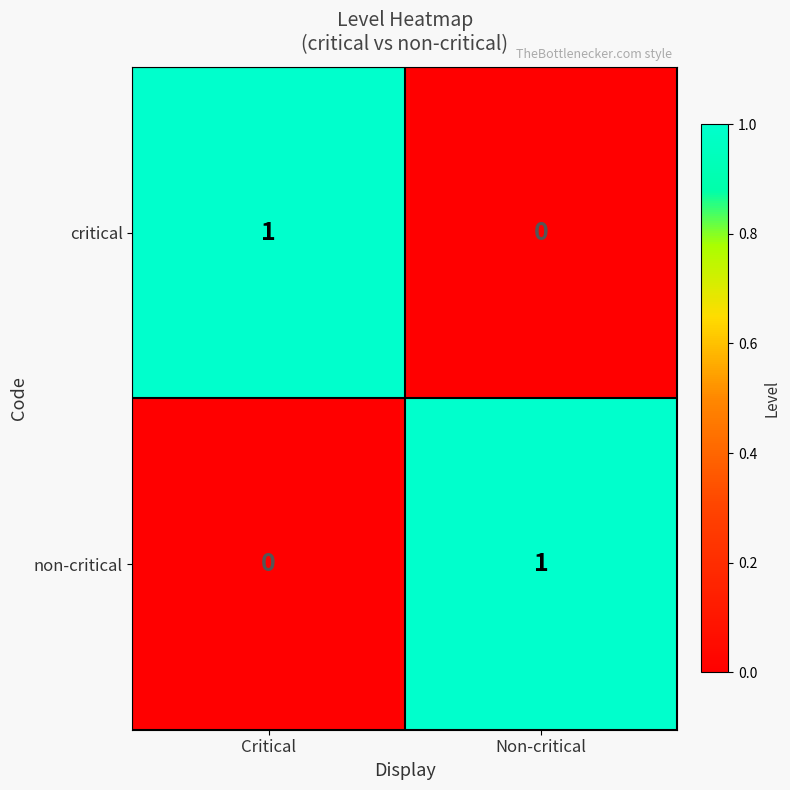

Reading right to left, list all the values displayed in this chart.

critical: 0	1
non-critical: 1	0